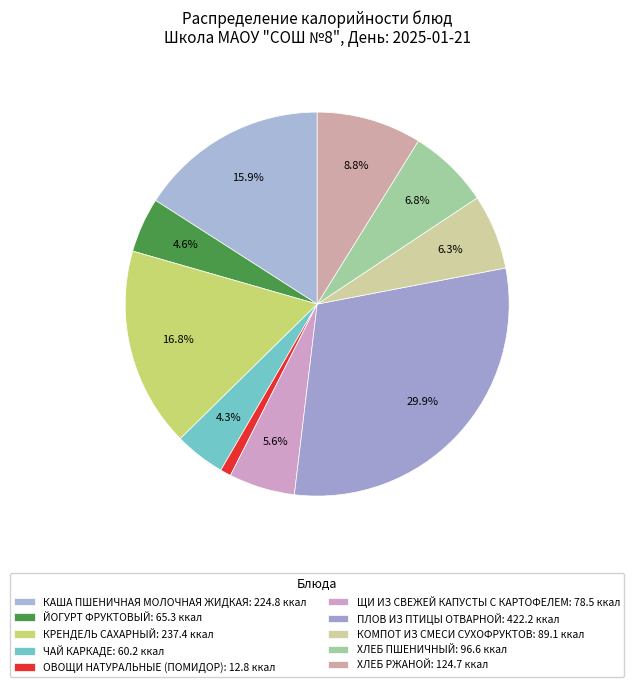

How many segments does this pie chart have?

10